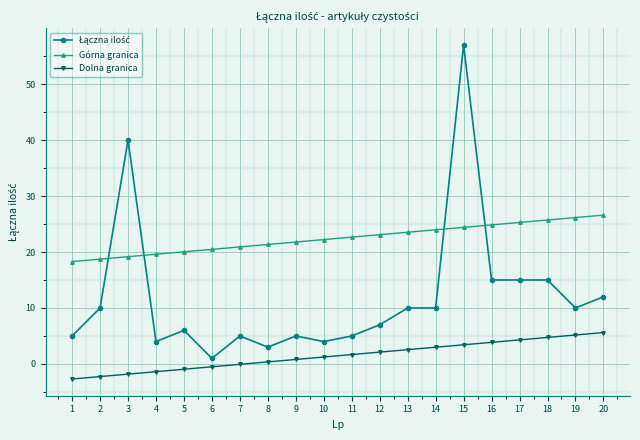

True or false: Dolna granica and Górna granica cross at least once.

False